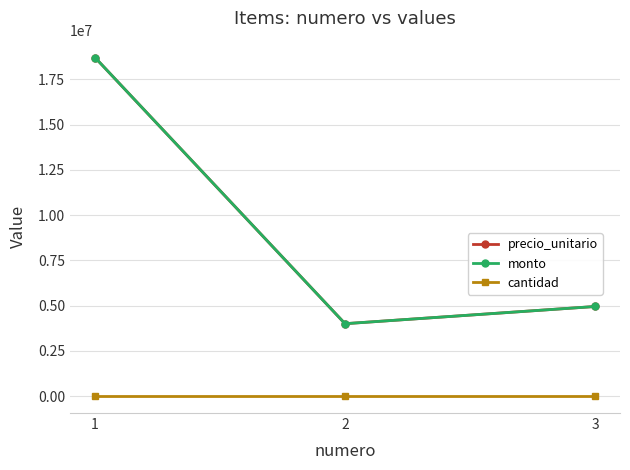

Which series has the largest total across all categories?

precio_unitario